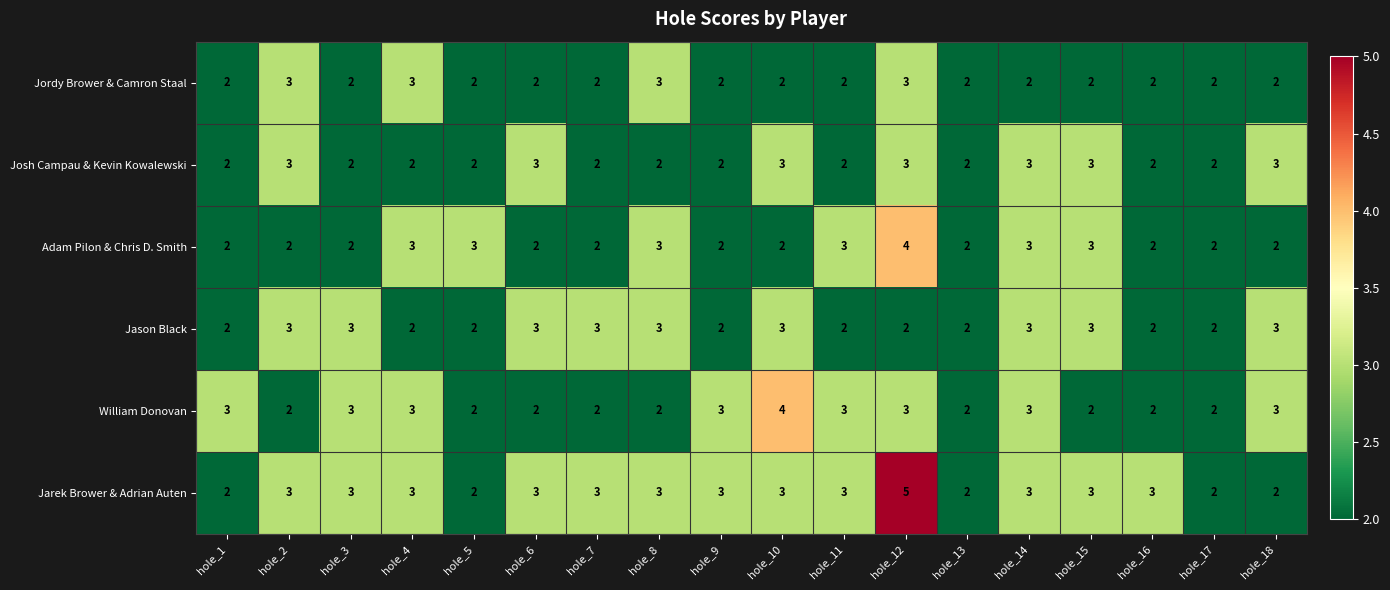

How many data points does each series have?

18